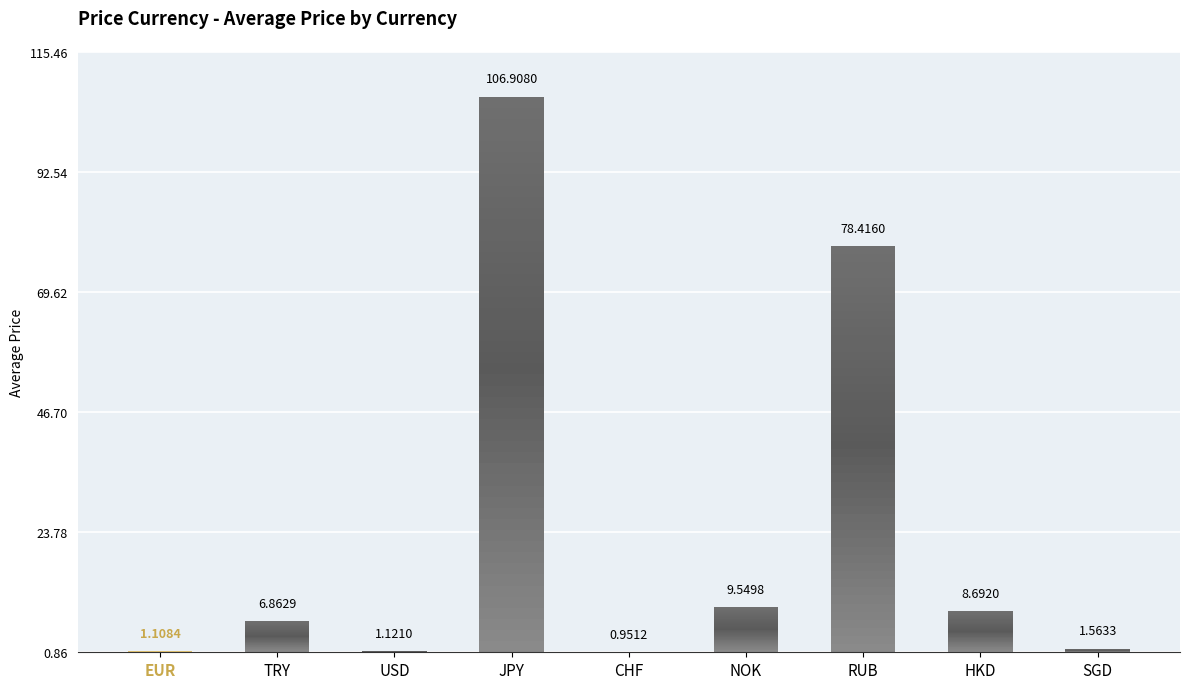

Reading left to right, what are all the values shown in this chart?

1.1	6.9	1.1	106.9	1.0	9.5	78.4	8.7	1.6